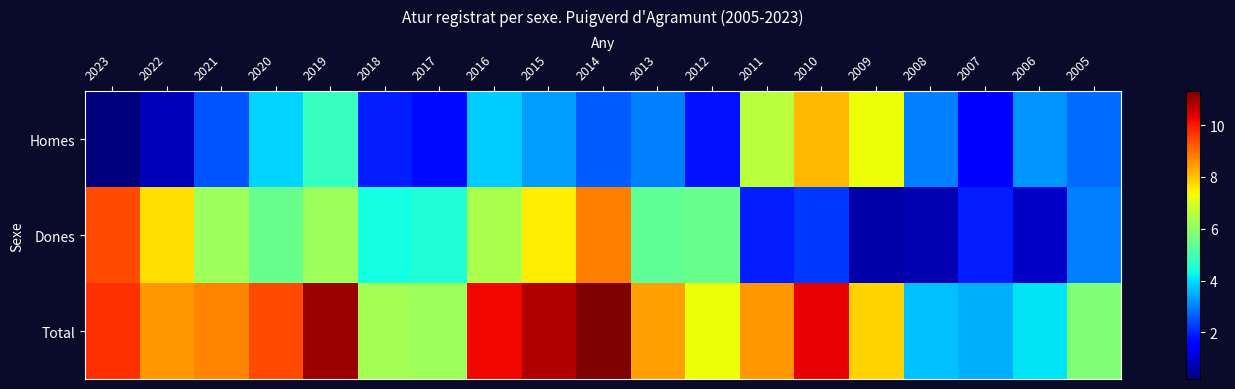

Reading left to right, what are all the values shown in this chart?

Homes: 2023=0.2	2022=0.8	2021=2.5	2020=3.9	2019=4.8	2018=1.9	2017=1.7	2016=3.8	2015=3.3	2014=2.6	2013=3.0	2012=1.8	2011=6.6	2010=8.1	2009=7.3	2008=3.0	2007=1.6	2006=3.2	2005=2.8
Dones: 2023=9.4	2022=7.7	2021=6.2	2020=5.5	2019=6.2	2018=4.4	2017=4.5	2016=6.4	2015=7.5	2014=8.8	2013=5.4	2012=5.5	2011=1.9	2010=2.2	2009=0.6	2008=0.7	2007=1.9	2006=0.9	2005=3.0
Total: 2023=9.7	2022=8.5	2021=8.7	2020=9.4	2019=11.0	2018=6.3	2017=6.2	2016=10.2	2015=10.8	2014=11.3	2013=8.4	2012=7.3	2011=8.5	2010=10.3	2009=7.8	2008=3.7	2007=3.5	2006=4.1	2005=5.8